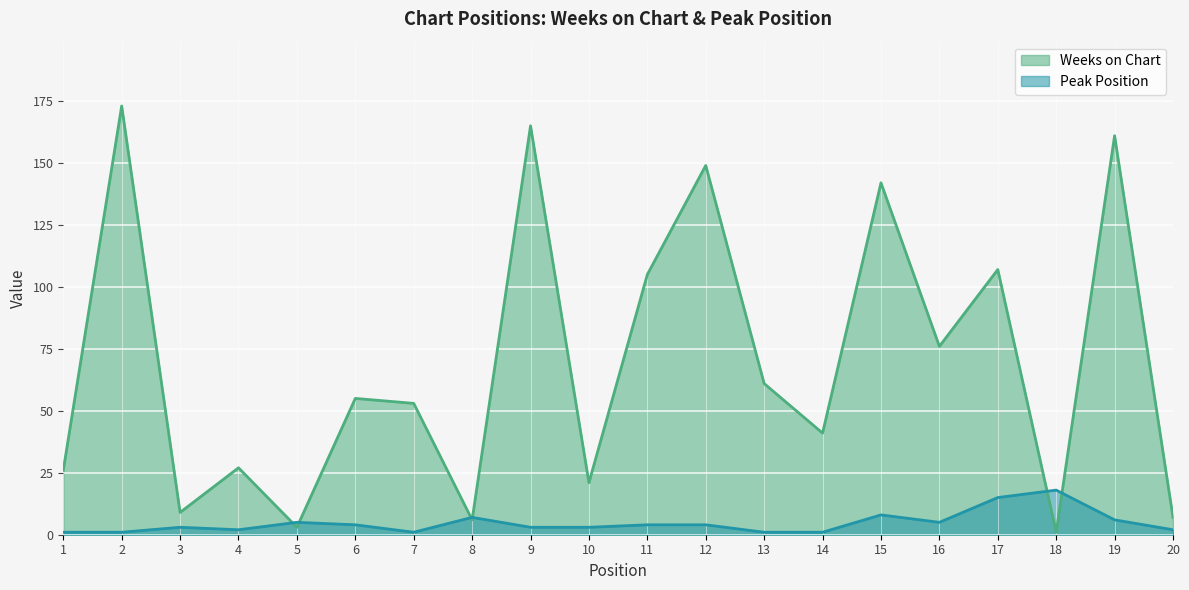

Between which two adjacent categories do Peak Position and Weeks on Chart first intersect?

4 and 5